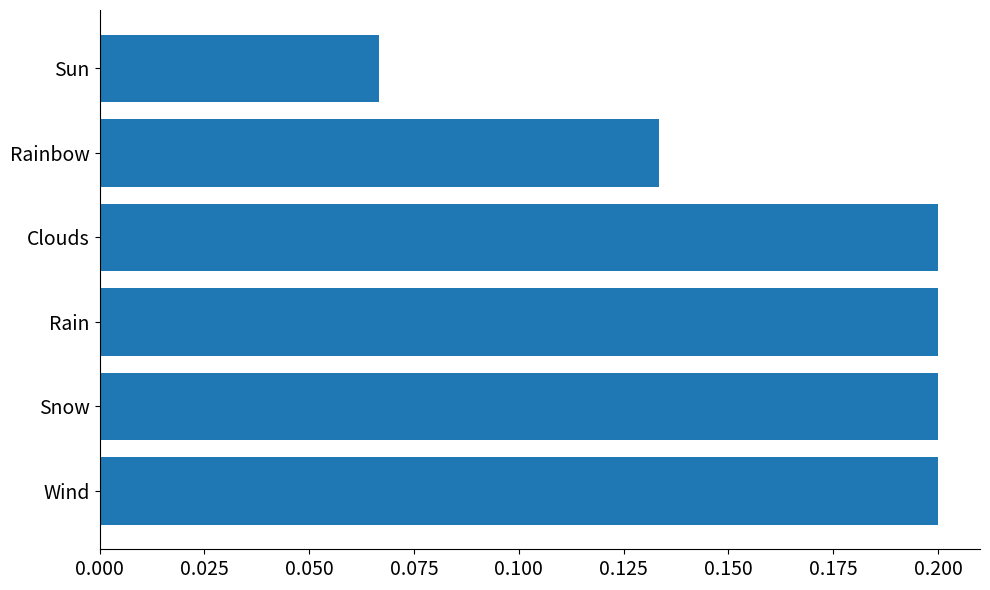

Is it true that the value at Wind is 0.2?

True